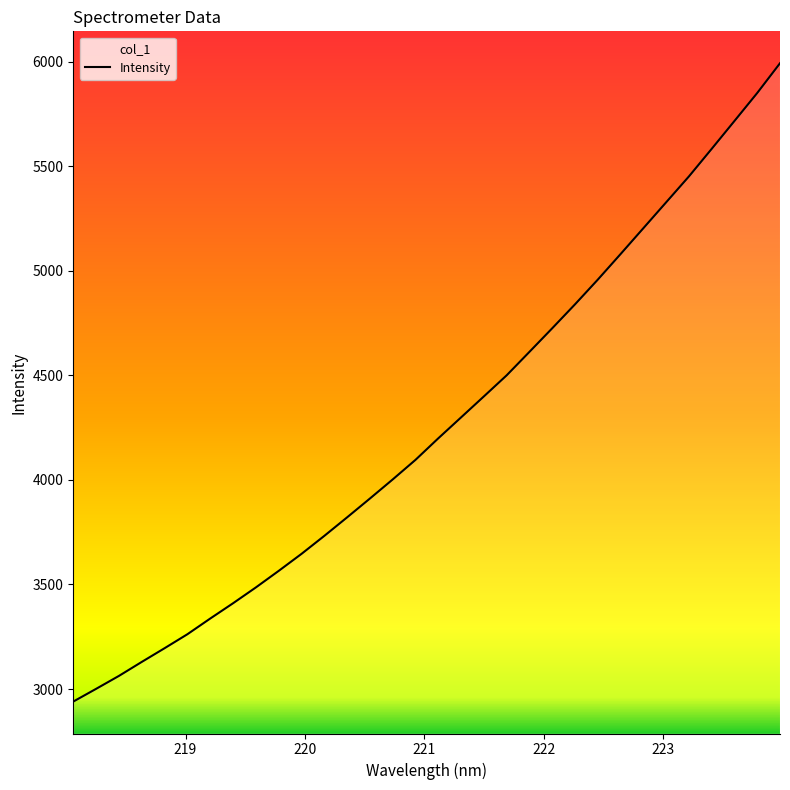

True or false: the data has more than 1 interior local peaks.

False